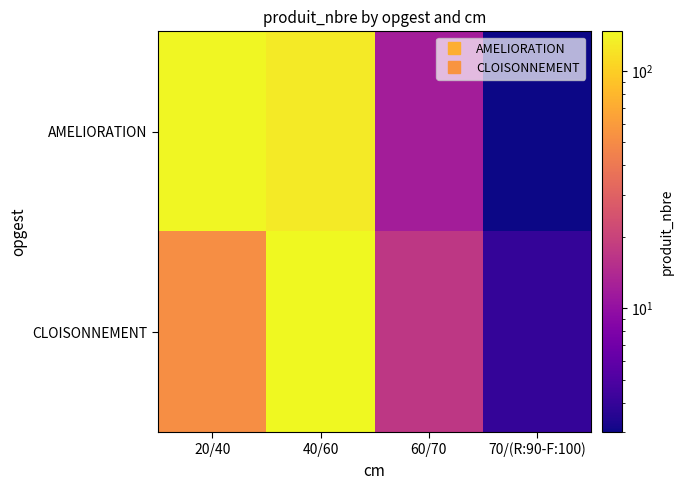

How many series are shown in this chart?

2